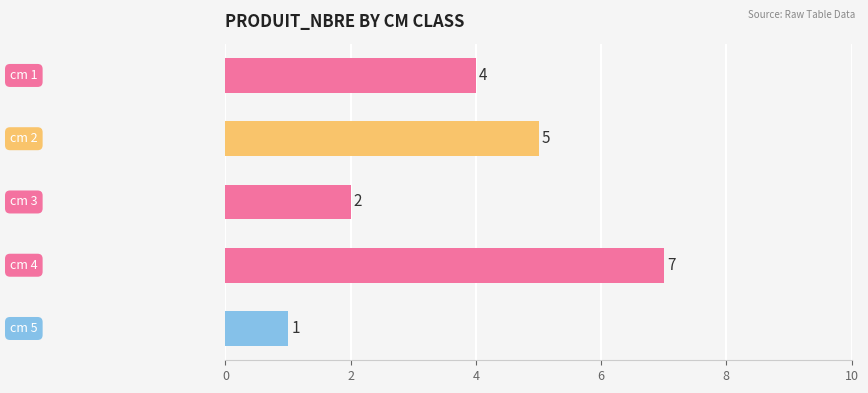

What is the greatest value displayed?

7